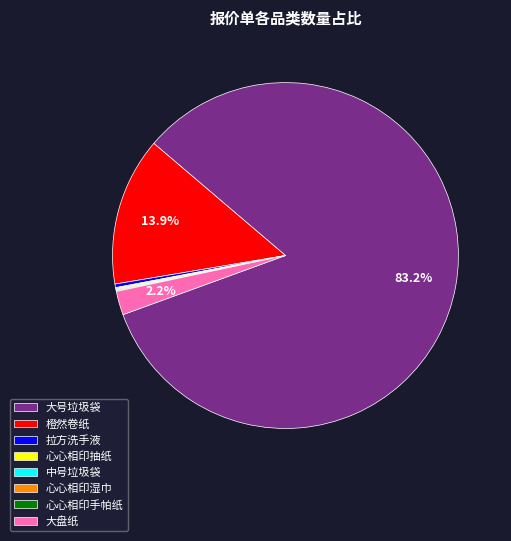

What is the change in value from 橙然卷纸 to 心心相印抽纸?

-496